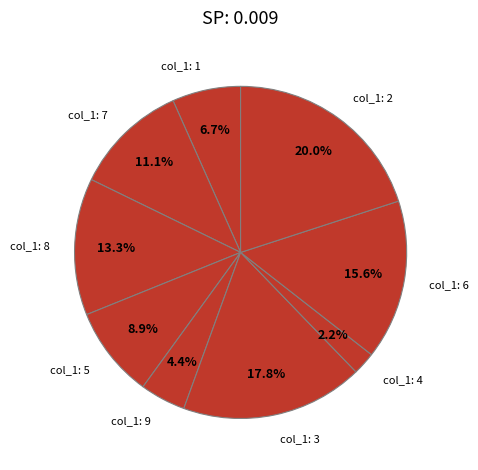

Is there any slice that represents more than half of the pie?

No